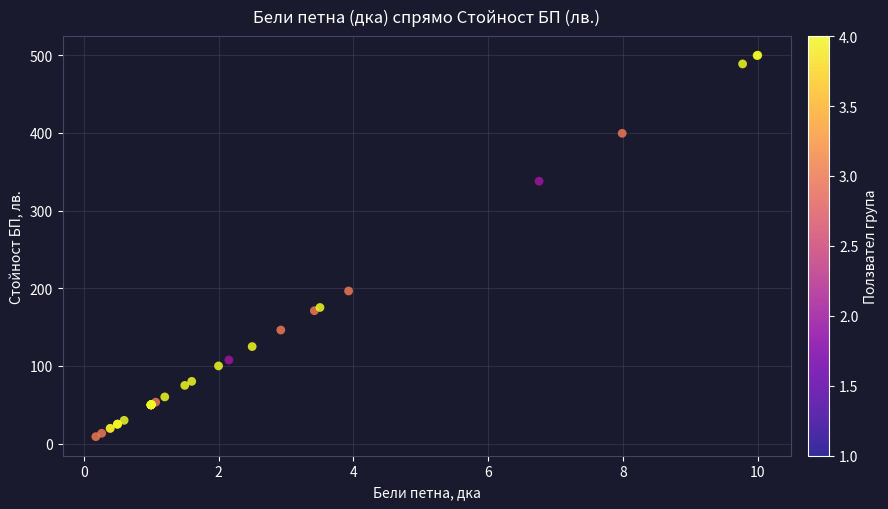

What Y value in the scatter plot is closest to 254?

196.5